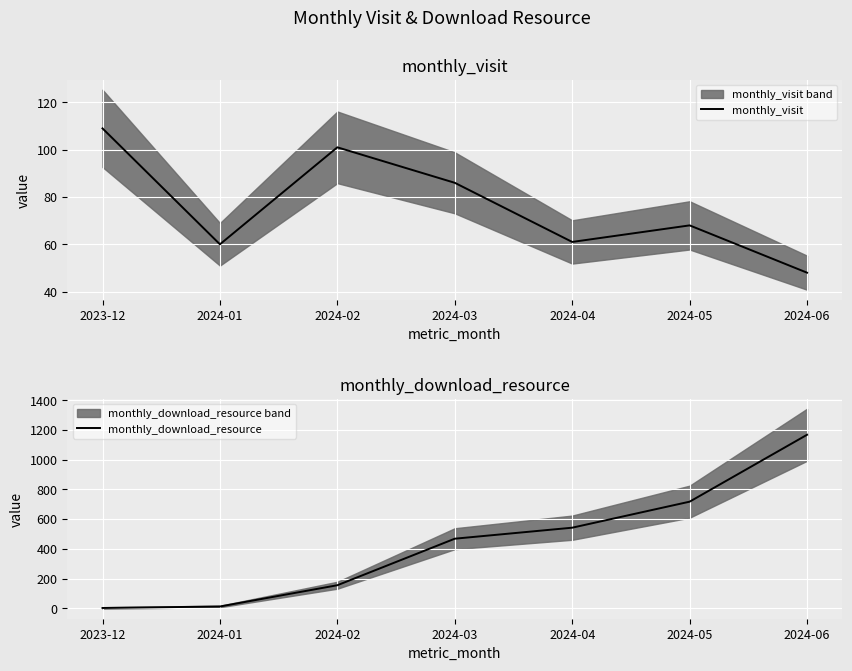

What is the sum of the monthly_download_resource values at 2024-06 and 2024-03?

1637